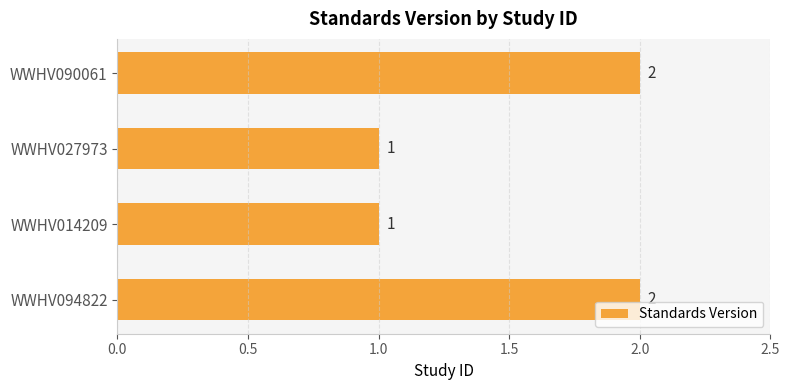

Are the bars grouped side by side (vs. stacked)?

No